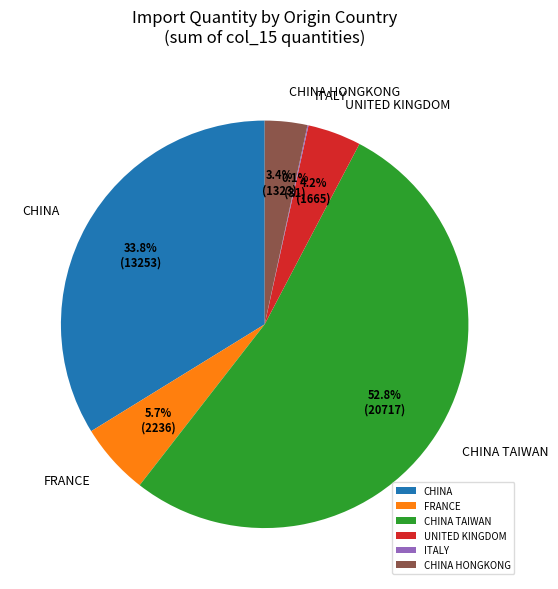

Is there any slice that represents more than half of the pie?

Yes